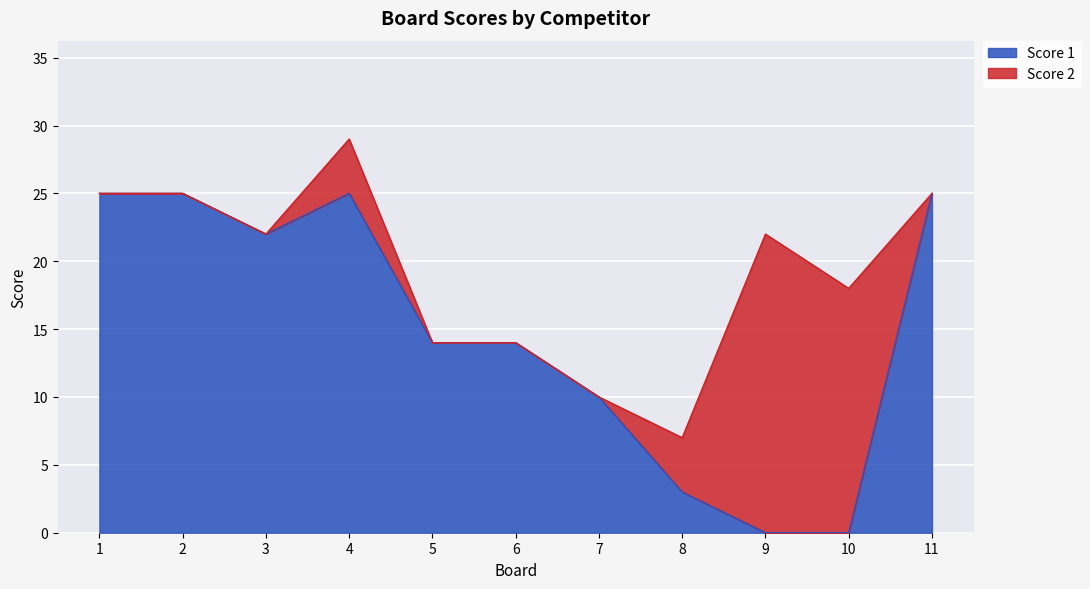

The Score 1 series shows 5 at 11. True or false?

False